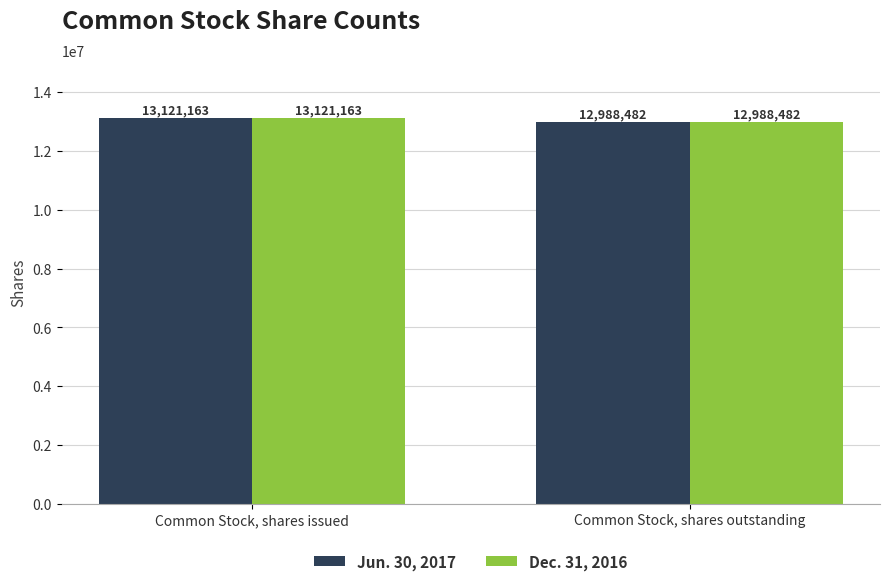

What is the difference between the maximum and minimum values in the Jun. 30, 2017 series?

132681